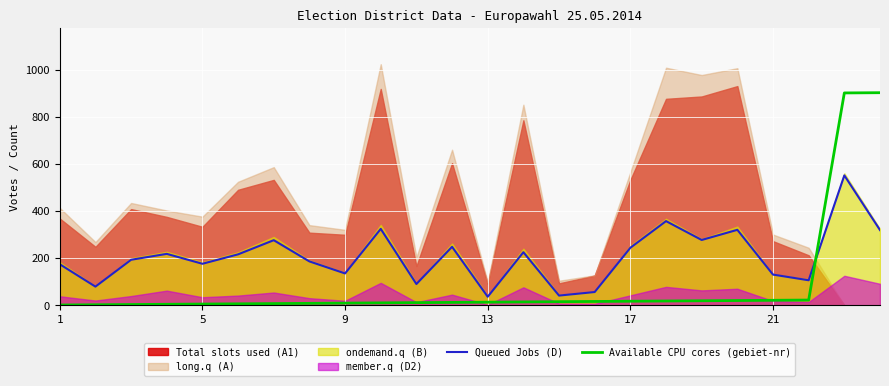

What is the maximum value for Queued Jobs (D)?

551